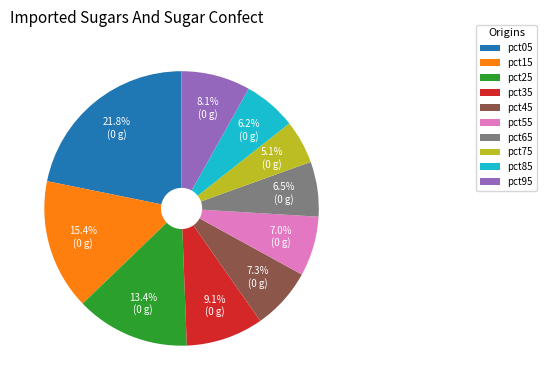

To the nearest percent, what is the average slice percentage?

10%